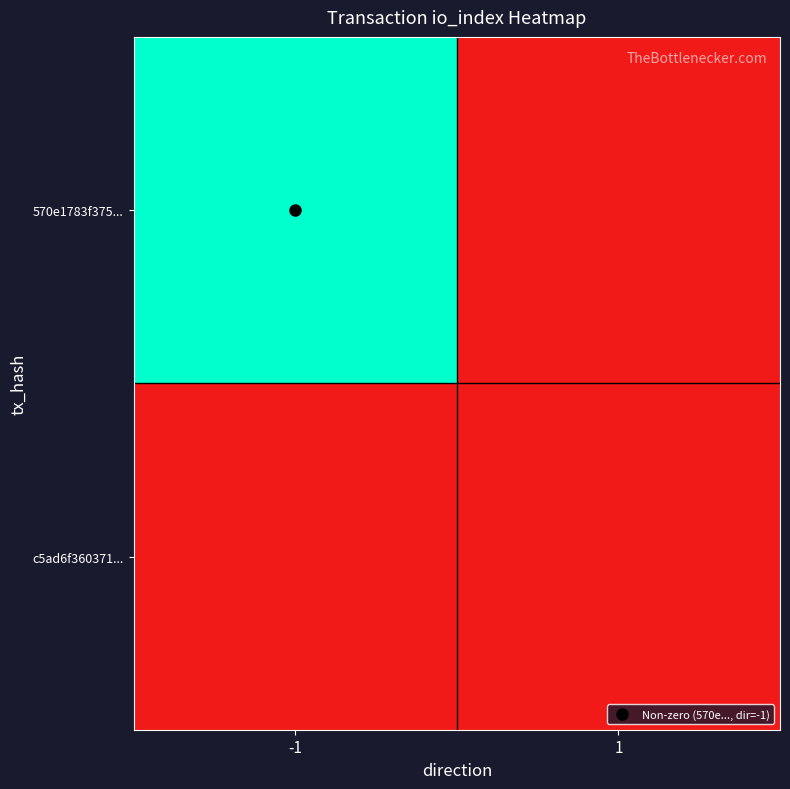

Reading left to right, extract all data points from this chart.

570e1783f375...: -1=1	1=0
c5ad6f360371...: -1=0	1=0